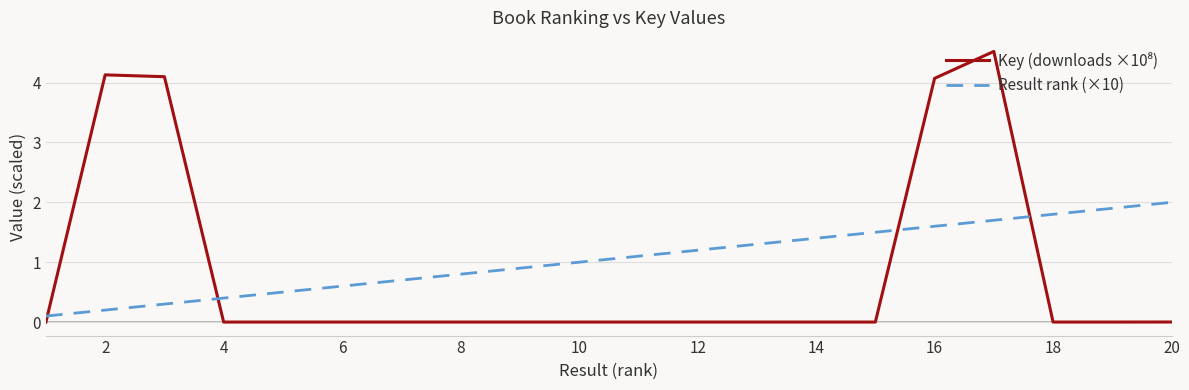

Which series has the largest total across all categories?

Result rank (×10)